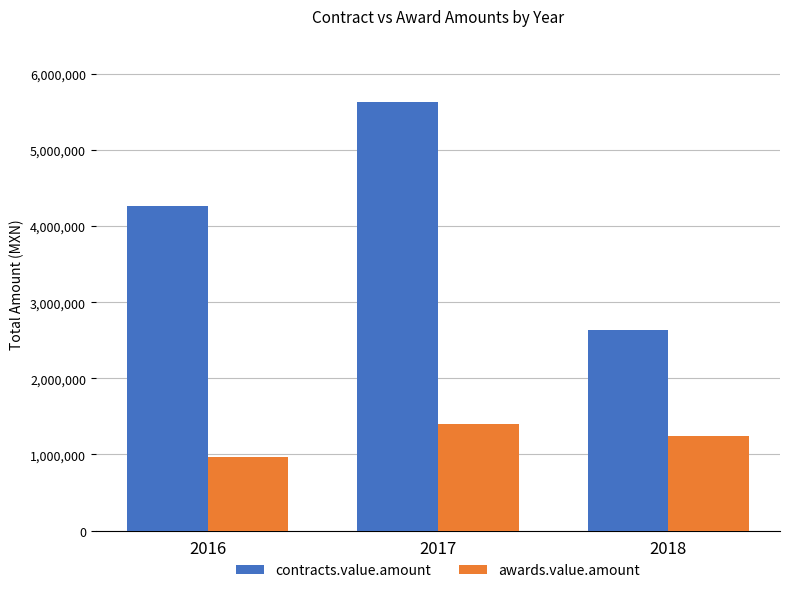

At which label does contracts.value.amount reach its minimum?

2018